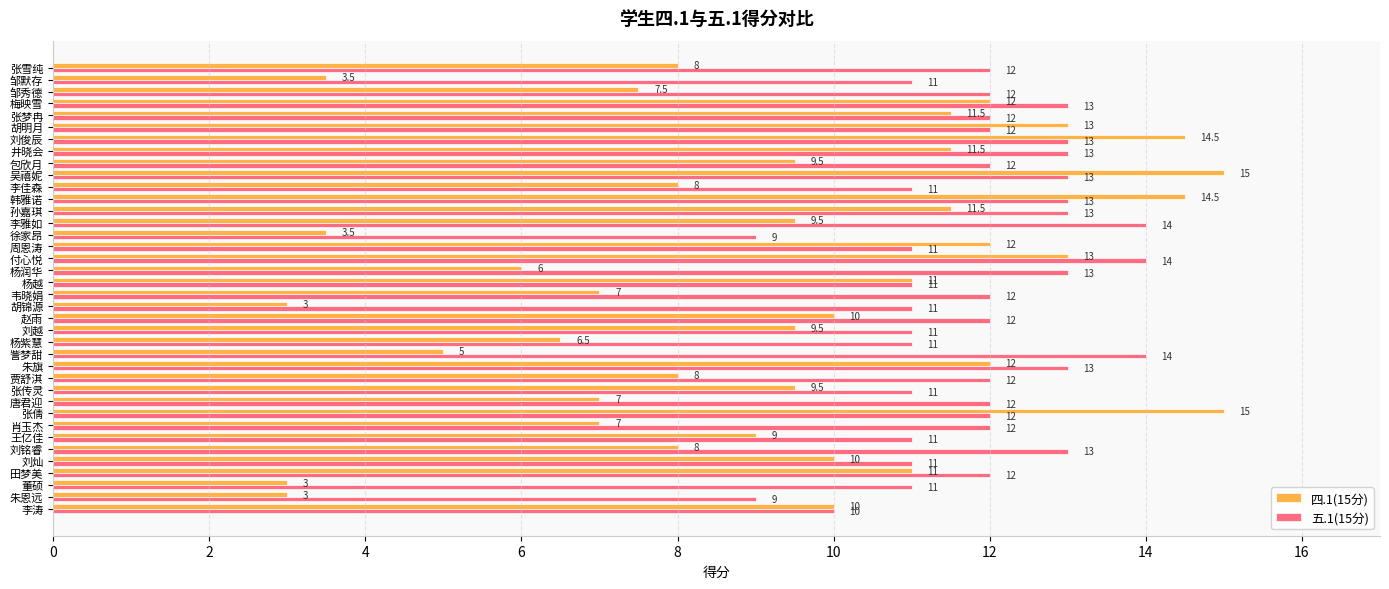

Which series has the largest range (max minus min)?

四.1(15分)